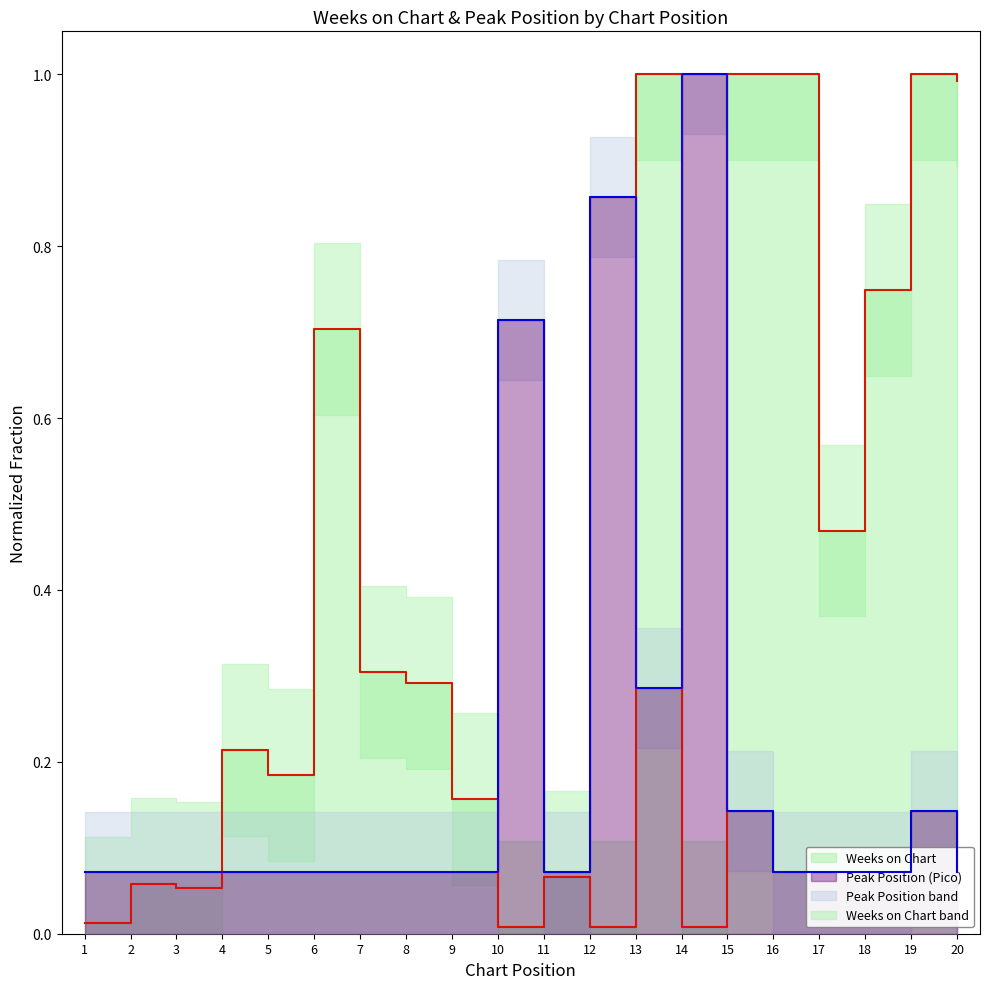

At which label is Pico closest to 0?

1